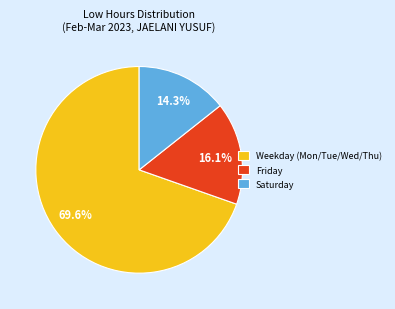

What is the largest slice in the pie chart?

Weekday (Mon/Tue/Wed/Thu)